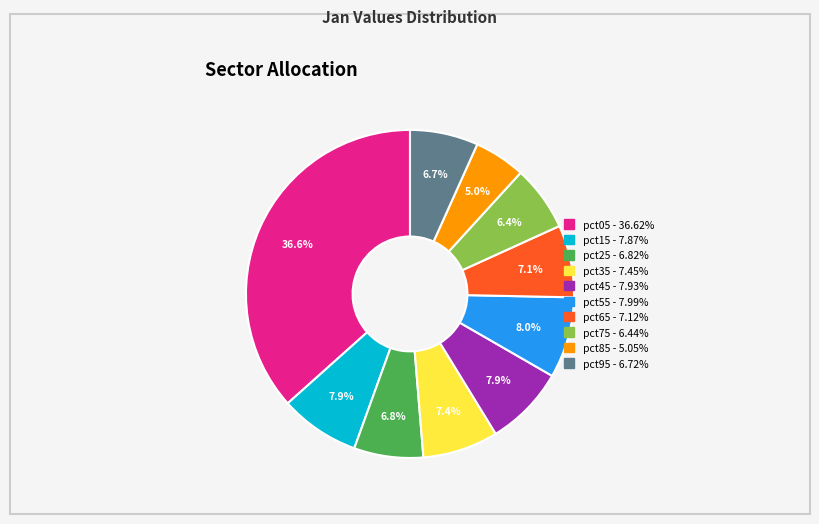

To the nearest percent, what percentage of the pie is pct55?

8%